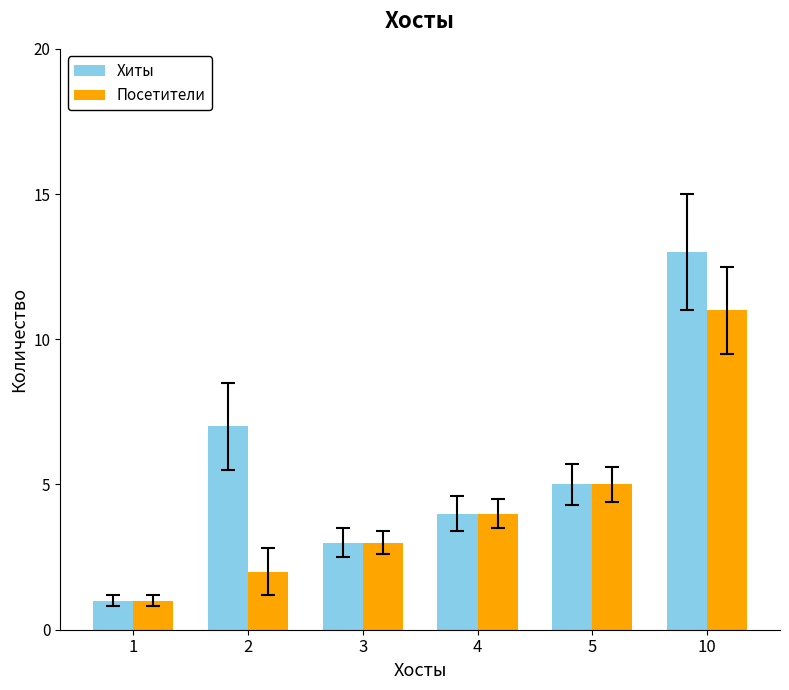

At 10, list the series in order from smallest to largest.

Посетители, Хиты